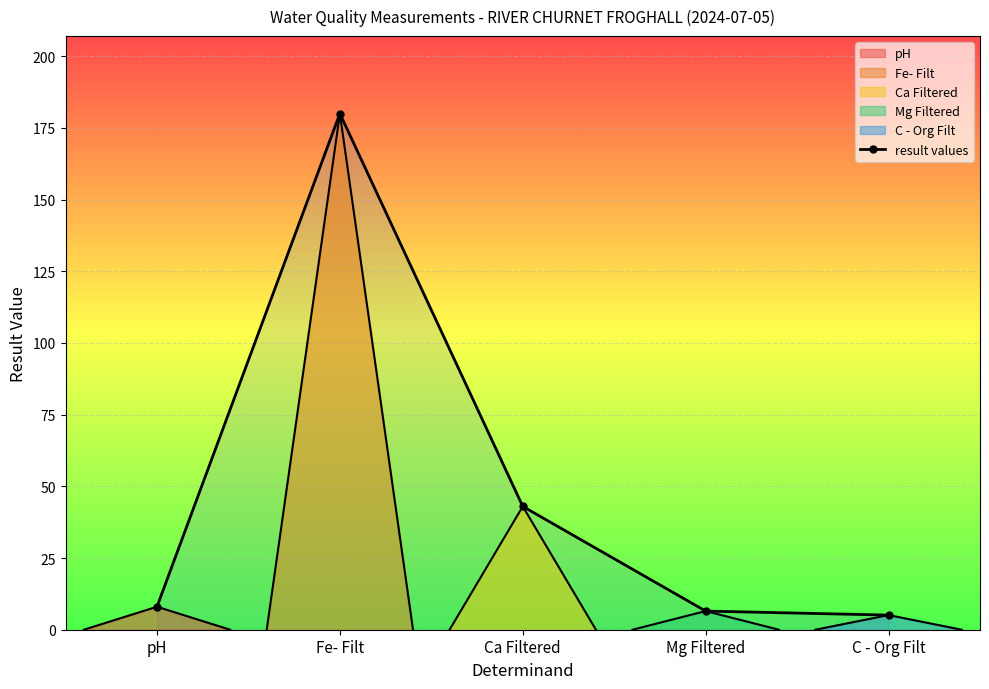

Reading left to right, transcribe all the data shown in this chart.

8.0	180.0	43.0	6.5	5.1